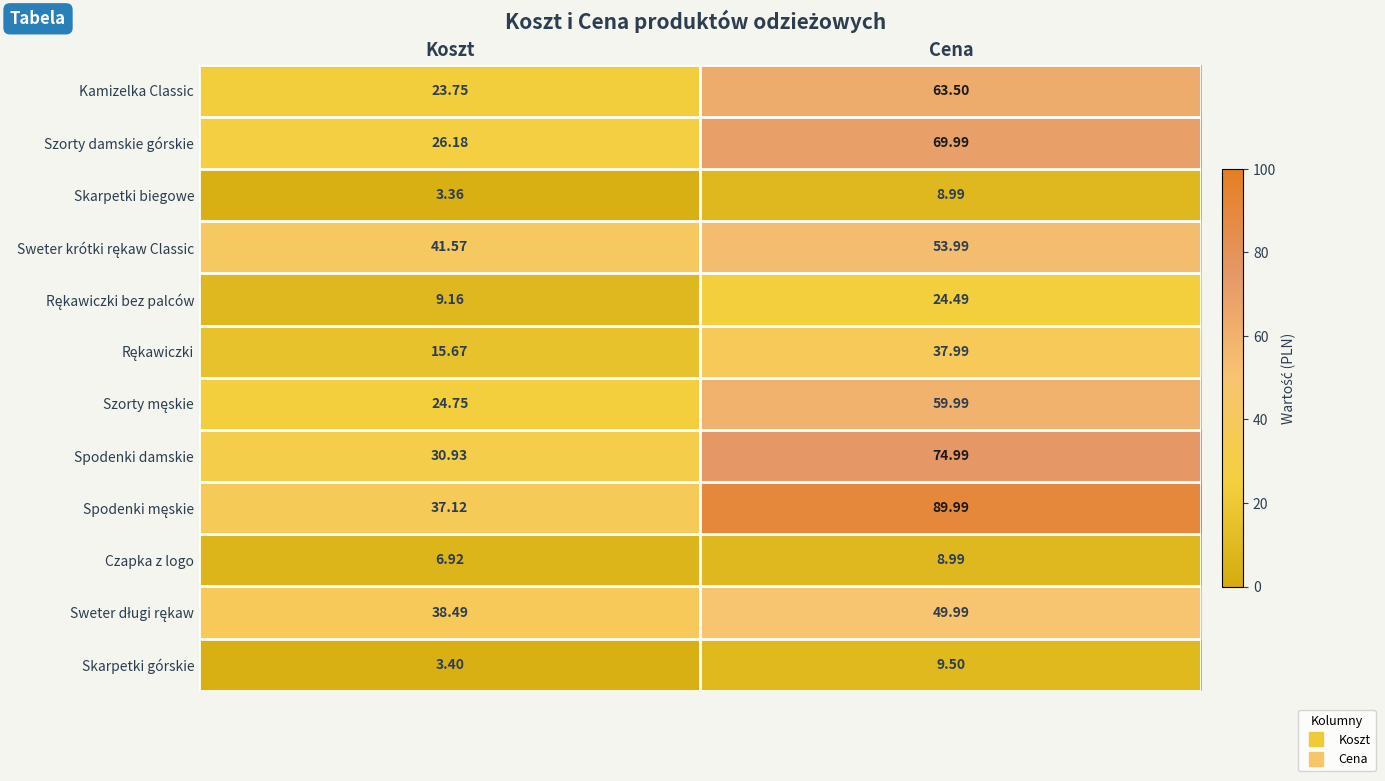

Where does the Skarpetki biegowe series first go above 8?

Cena